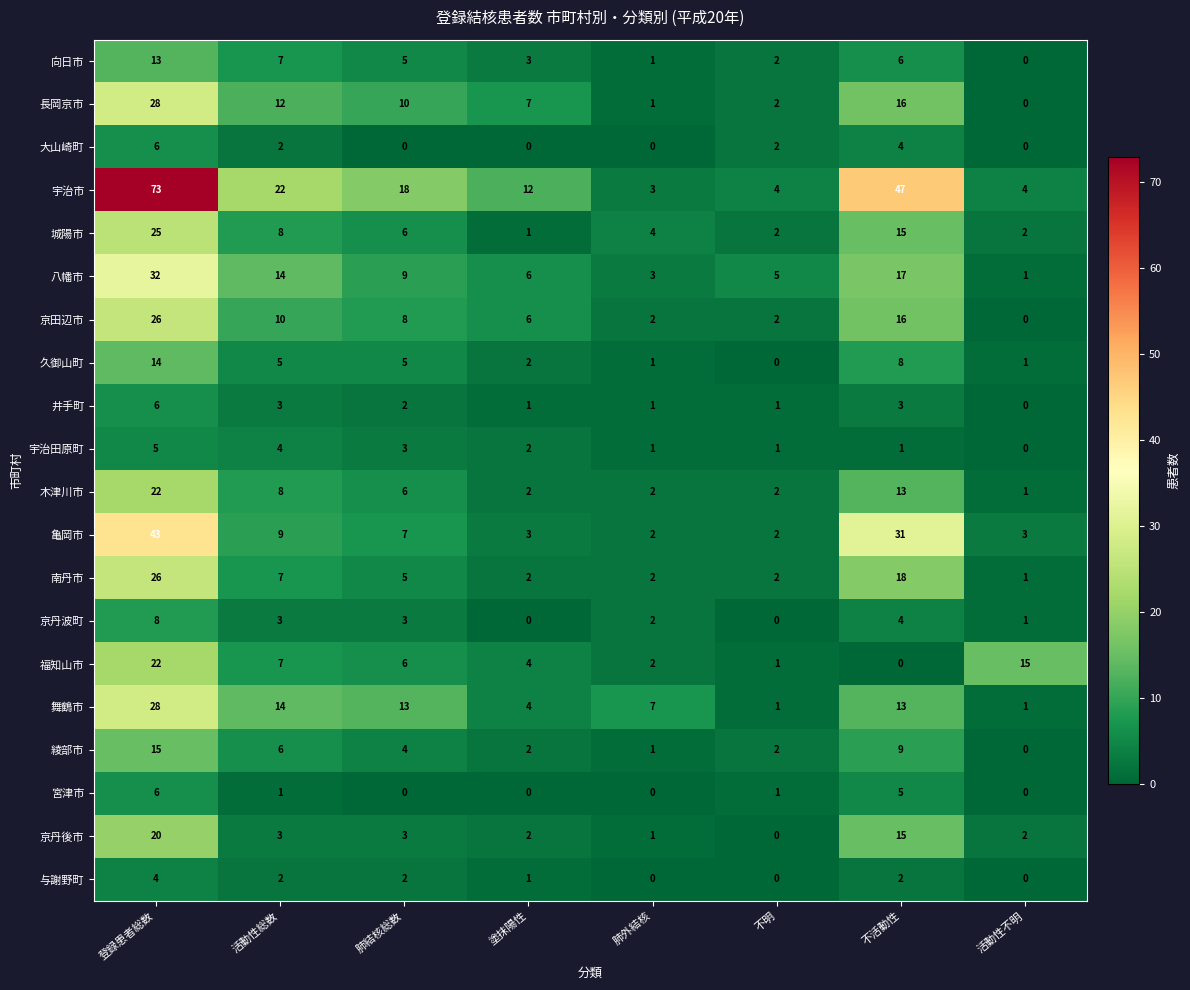

What is the greatest value displayed?

73